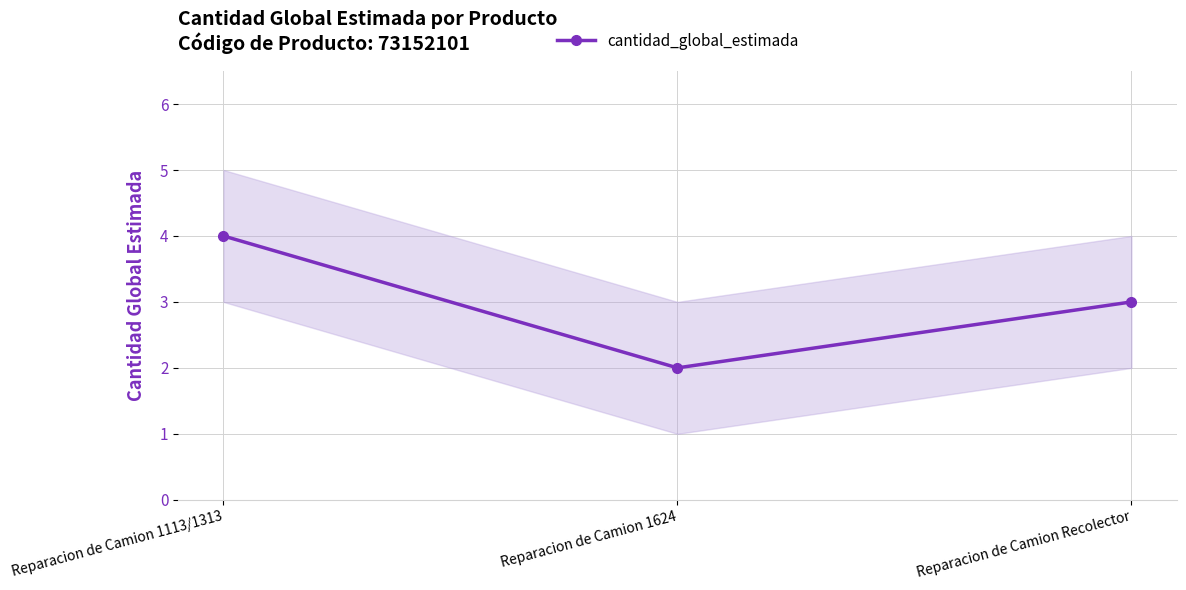

At which label is the value closest to 3?

Reparacion de Camion Recolector